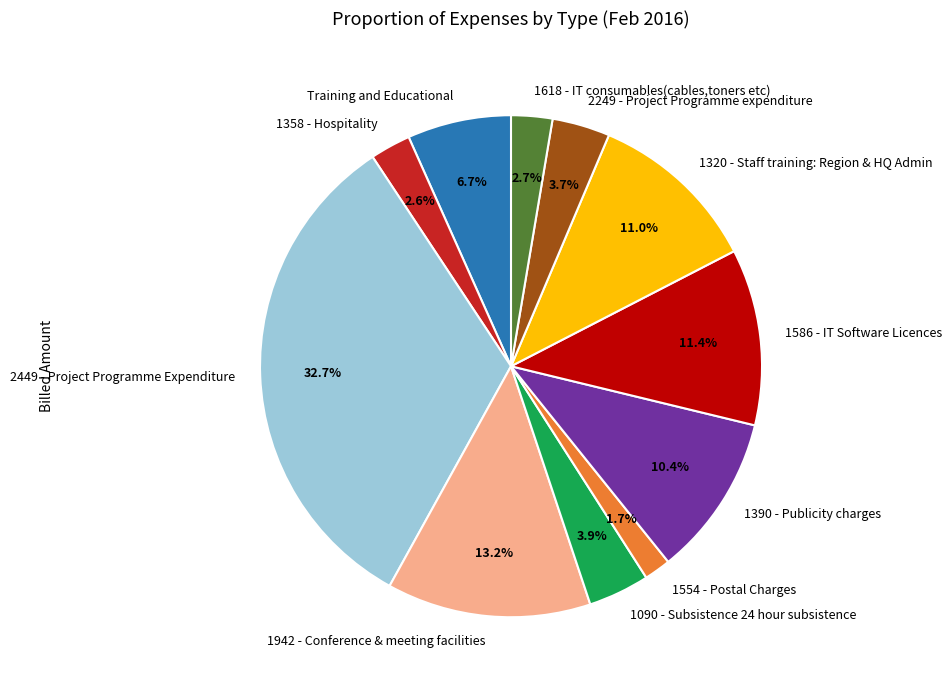

Which category has the biggest portion of the pie?

2449 - Project Programme Expenditure